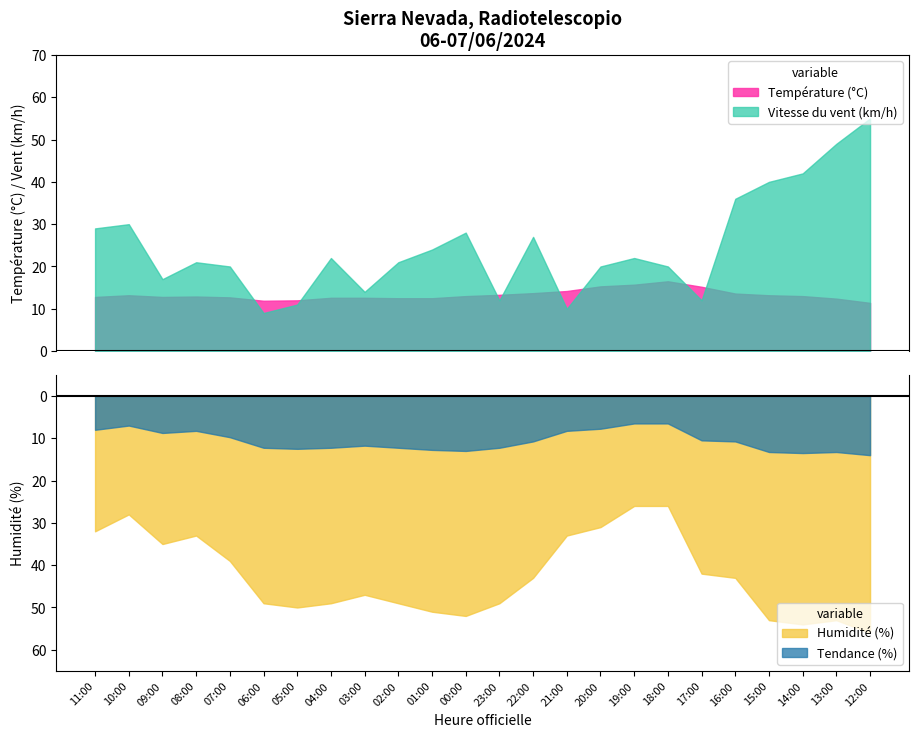

What is the maximum value for Température (°C)?

16.5